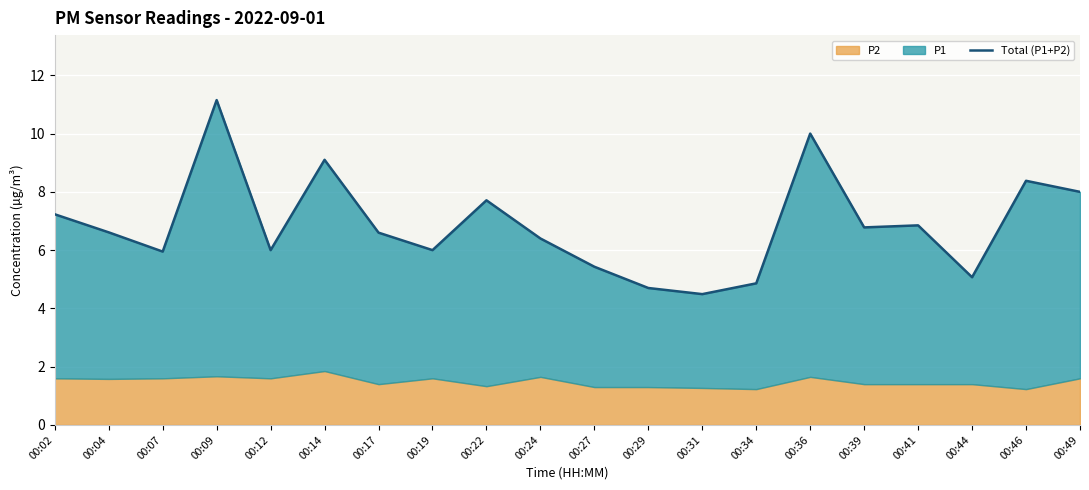

Reading right to left, what are all the values shown in this chart?

00:49=8.0	00:46=8.4	00:44=5.1	00:41=6.8	00:39=6.8	00:36=10.0	00:34=4.9	00:31=4.5	00:29=4.7	00:27=5.4	00:24=6.4	00:22=7.7	00:19=6.0	00:17=6.6	00:14=9.1	00:12=6.0	00:09=11.2	00:07=5.9	00:04=6.6	00:02=7.2